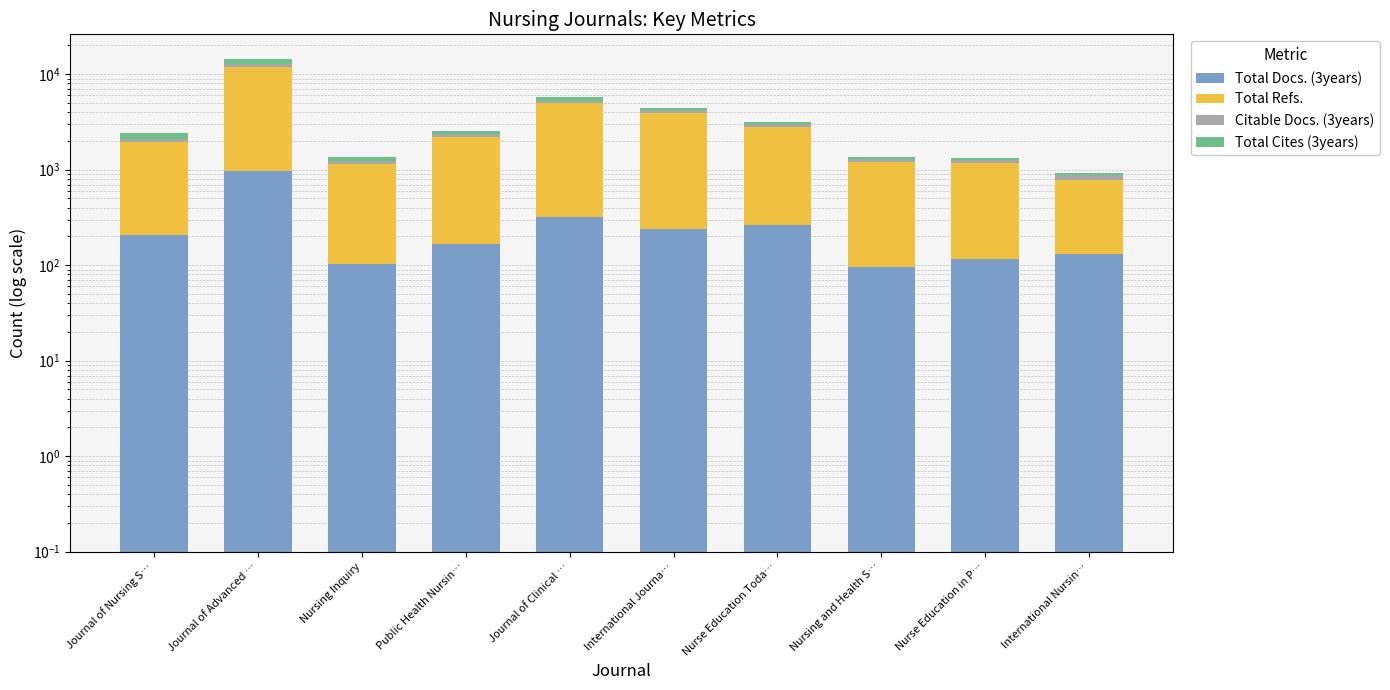

Which series has the largest total across all categories?

Total Refs.